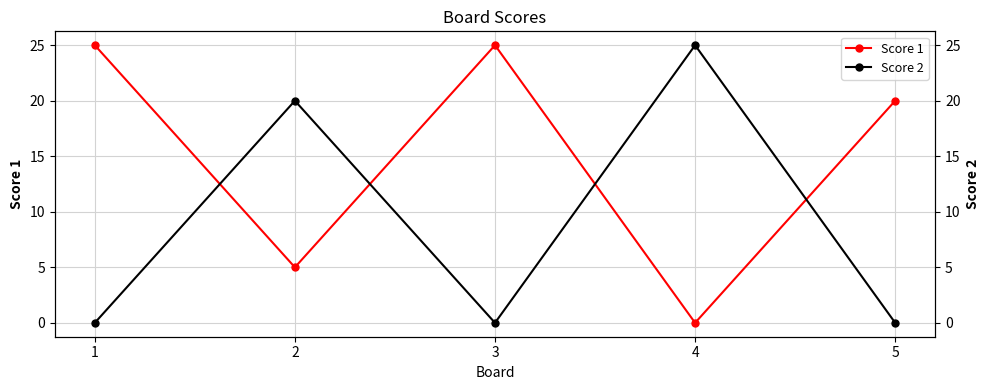

Where does the Score 1 series first go above 20?

1